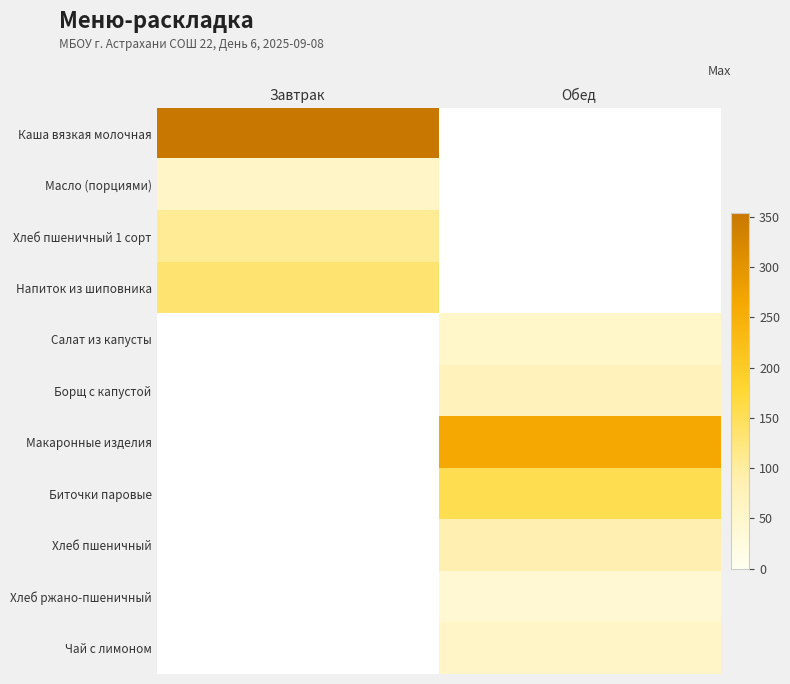

What is the difference between the highest and lowest values at Завтрак?

353.6